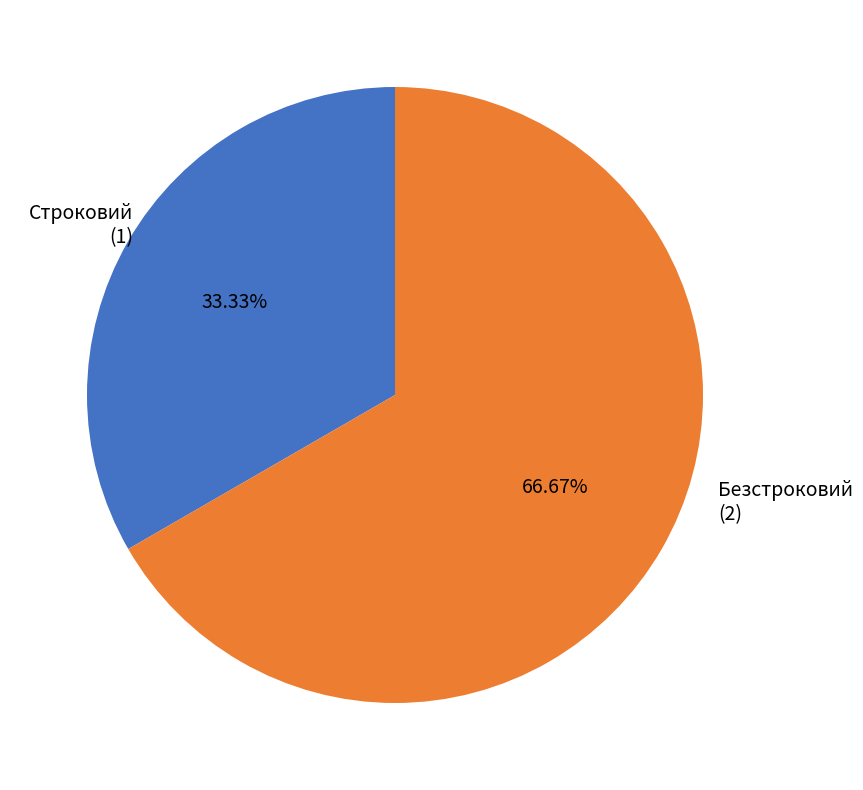

What is the largest slice in the pie chart?

Безстроковий